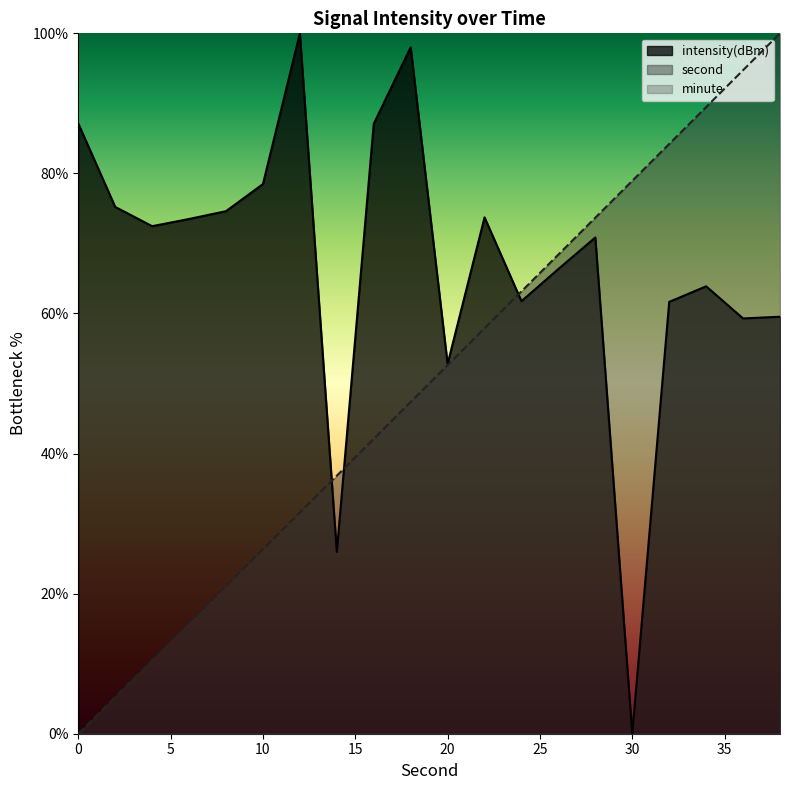

Is it true that intensity equals 100.0 at 12?

True